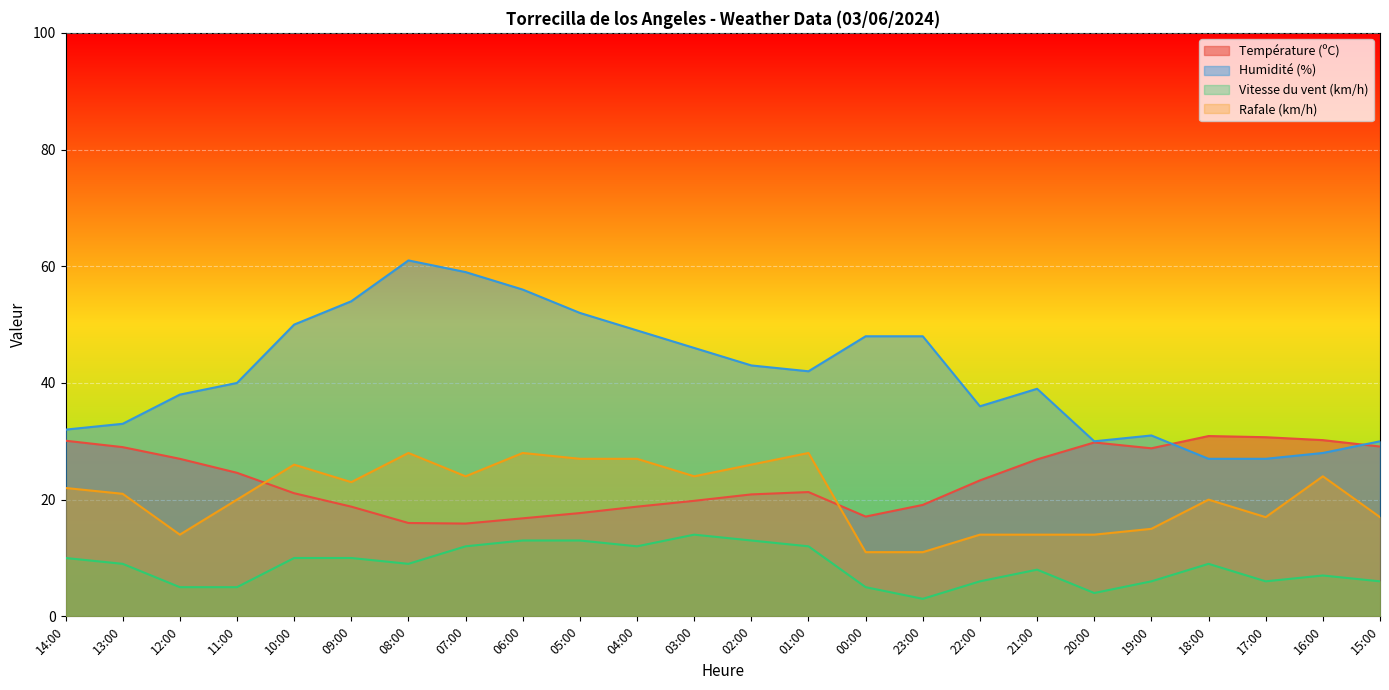

Reading left to right, transcribe all the data shown in this chart.

Température (ºC): 14:00=30.1	13:00=29.0	12:00=27.0	11:00=24.6	10:00=21.1	09:00=18.8	08:00=16.0	07:00=15.9	06:00=16.8	05:00=17.7	04:00=18.8	03:00=19.8	02:00=20.9	01:00=21.3	00:00=17.1	23:00=19.1	22:00=23.3	21:00=26.9	20:00=29.8	19:00=28.8	18:00=30.9	17:00=30.7	16:00=30.2	15:00=29.1
Humidité (%): 14:00=32.0	13:00=33.0	12:00=38.0	11:00=40.0	10:00=50.0	09:00=54.0	08:00=61.0	07:00=59.0	06:00=56.0	05:00=52.0	04:00=49.0	03:00=46.0	02:00=43.0	01:00=42.0	00:00=48.0	23:00=48.0	22:00=36.0	21:00=39.0	20:00=30.0	19:00=31.0	18:00=27.0	17:00=27.0	16:00=28.0	15:00=30.0
Vitesse du vent (km/h): 14:00=10.0	13:00=9.0	12:00=5.0	11:00=5.0	10:00=10.0	09:00=10.0	08:00=9.0	07:00=12.0	06:00=13.0	05:00=13.0	04:00=12.0	03:00=14.0	02:00=13.0	01:00=12.0	00:00=5.0	23:00=3.0	22:00=6.0	21:00=8.0	20:00=4.0	19:00=6.0	18:00=9.0	17:00=6.0	16:00=7.0	15:00=6.0
Rafale (km/h): 14:00=22.0	13:00=21.0	12:00=14.0	11:00=20.0	10:00=26.0	09:00=23.0	08:00=28.0	07:00=24.0	06:00=28.0	05:00=27.0	04:00=27.0	03:00=24.0	02:00=26.0	01:00=28.0	00:00=11.0	23:00=11.0	22:00=14.0	21:00=14.0	20:00=14.0	19:00=15.0	18:00=20.0	17:00=17.0	16:00=24.0	15:00=17.0